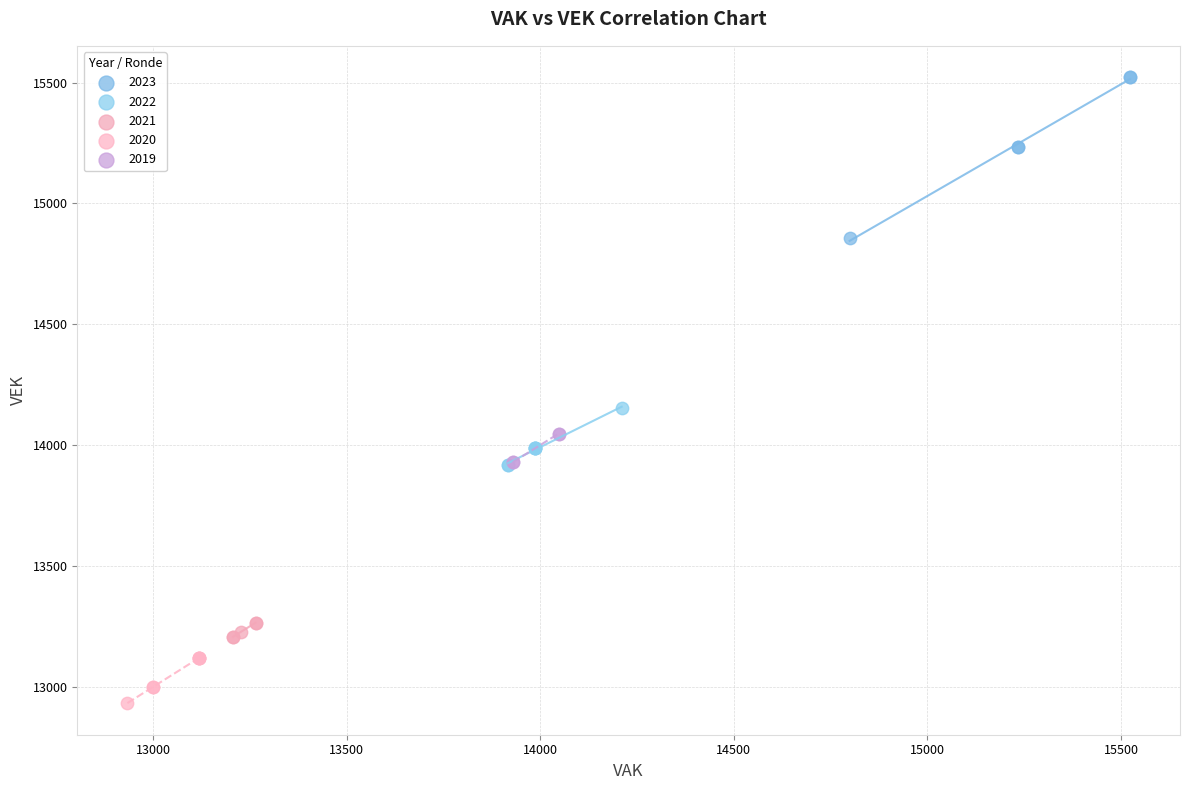

Which series has the widest spread of Y values?

2023